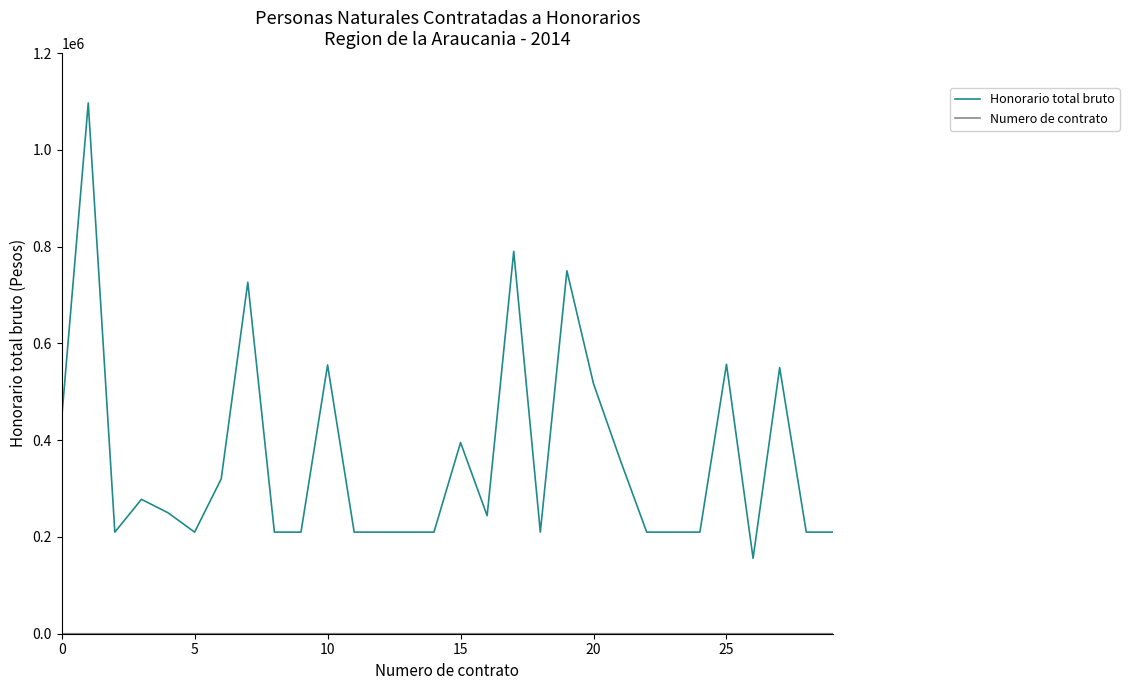

At how many categories does at least one series exceed 133151?

30